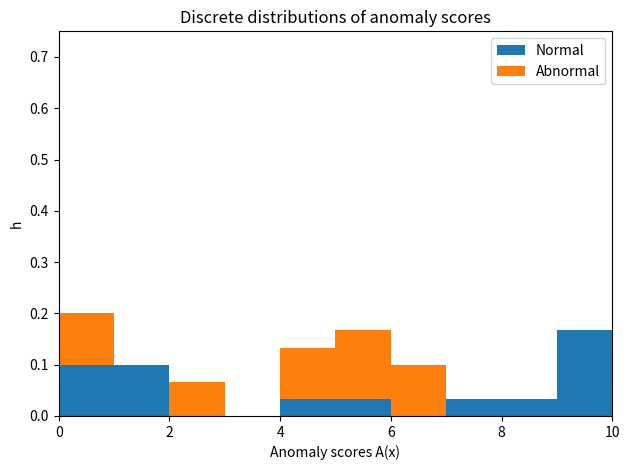

Which range on the x-axis has the tallest stacked bar (by total height)?

0 to 1